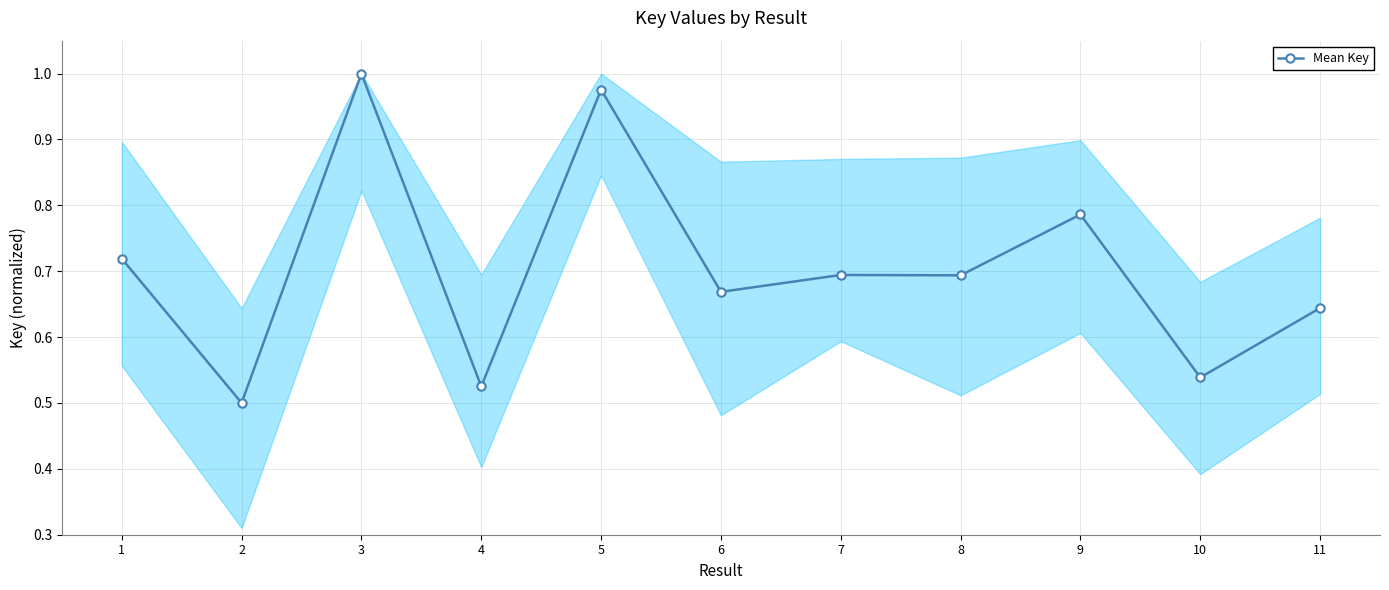

Which label corresponds to the largest value in the chart?

3